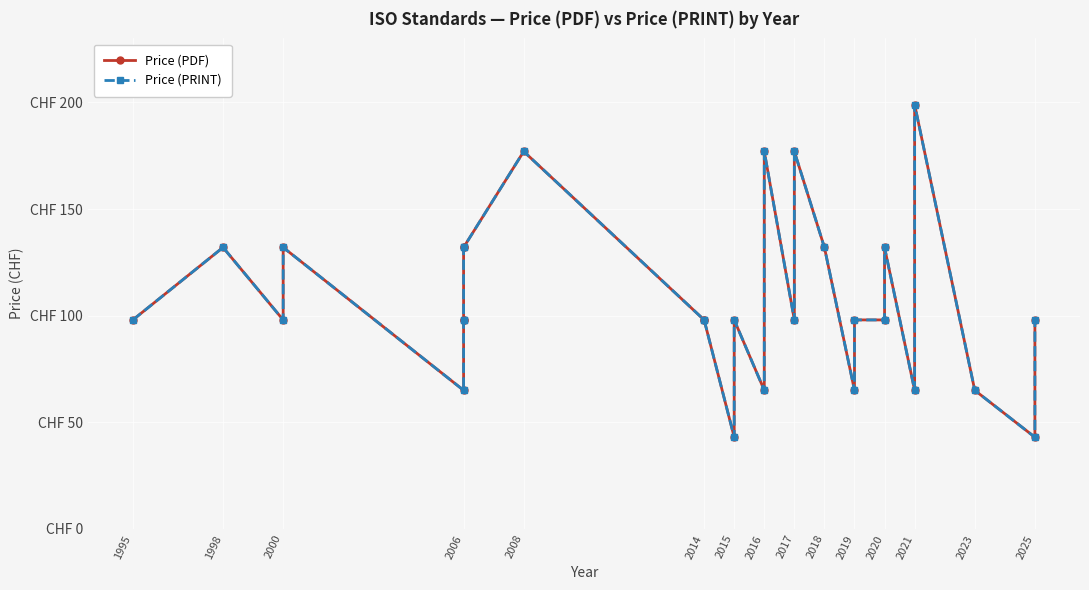

True or false: Price (PRINT) has more than 1 interior local peaks.

True